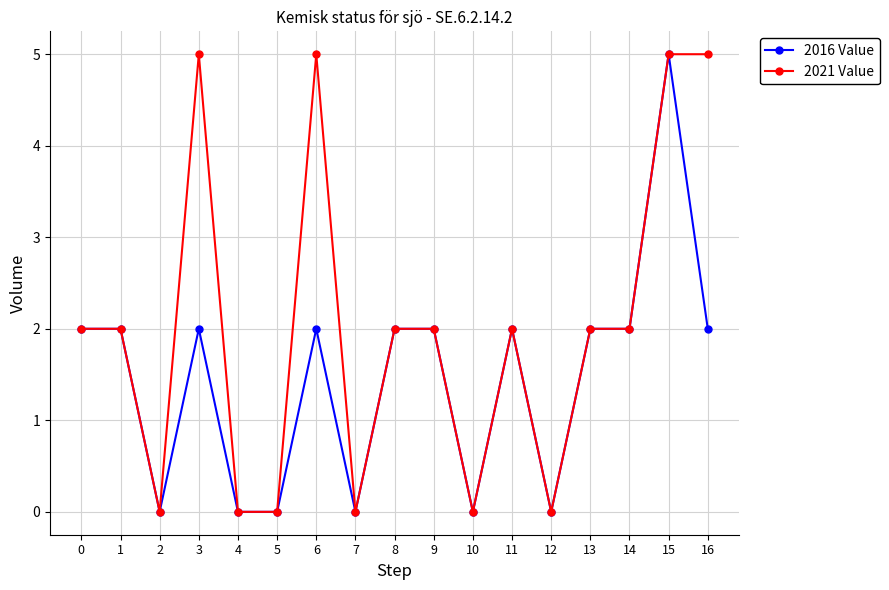

What is the highest value of the 2021 Value series?

5